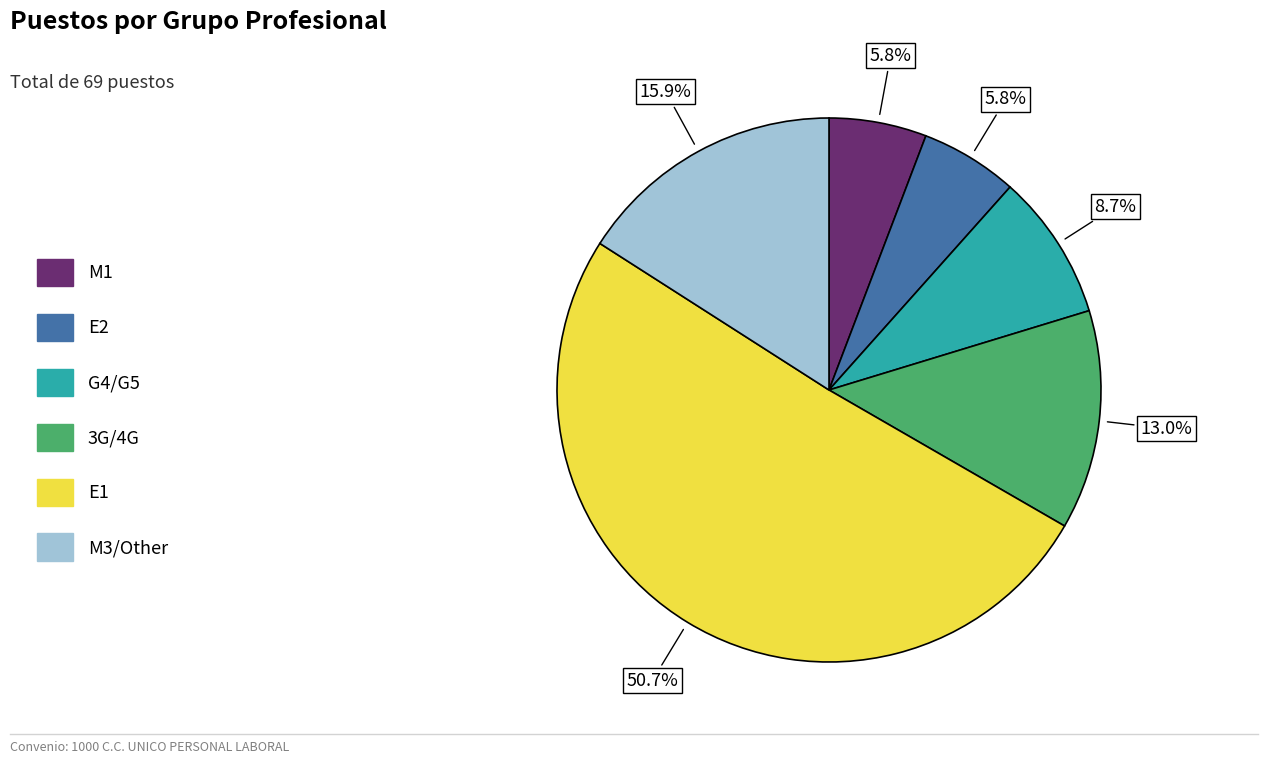

To the nearest percent, what is the combined percentage of 3G/4G and M3/Other?

29%